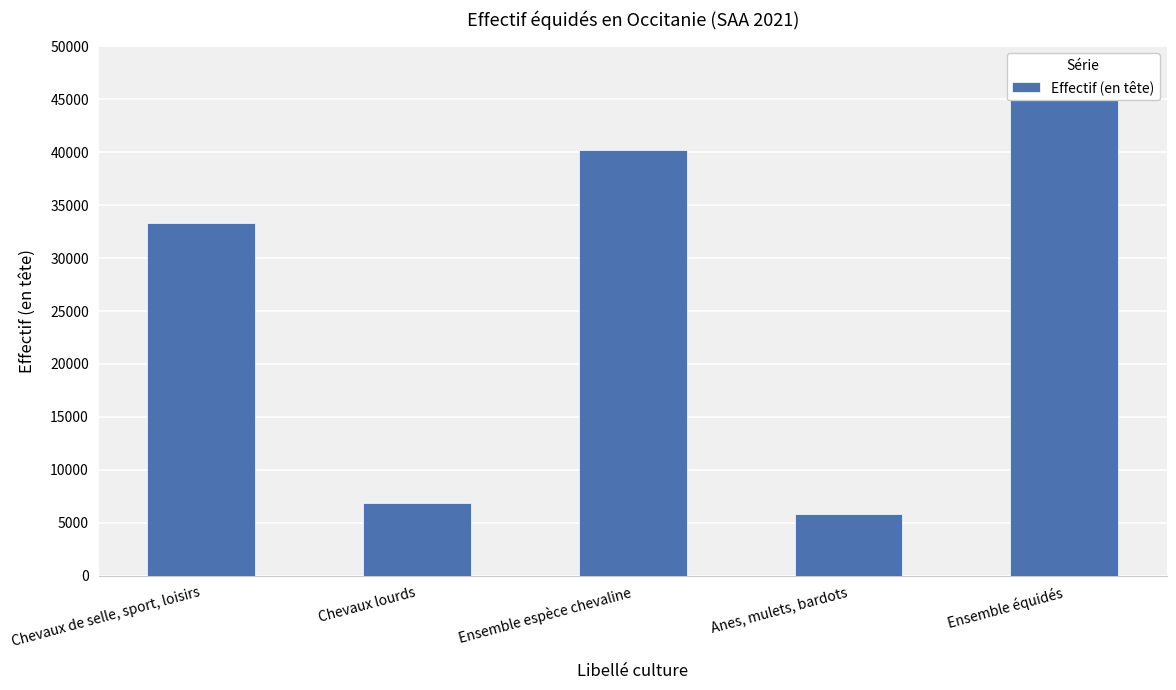

Between Anes, mulets, bardots and Chevaux de selle, sport, loisirs, which is larger?

Chevaux de selle, sport, loisirs